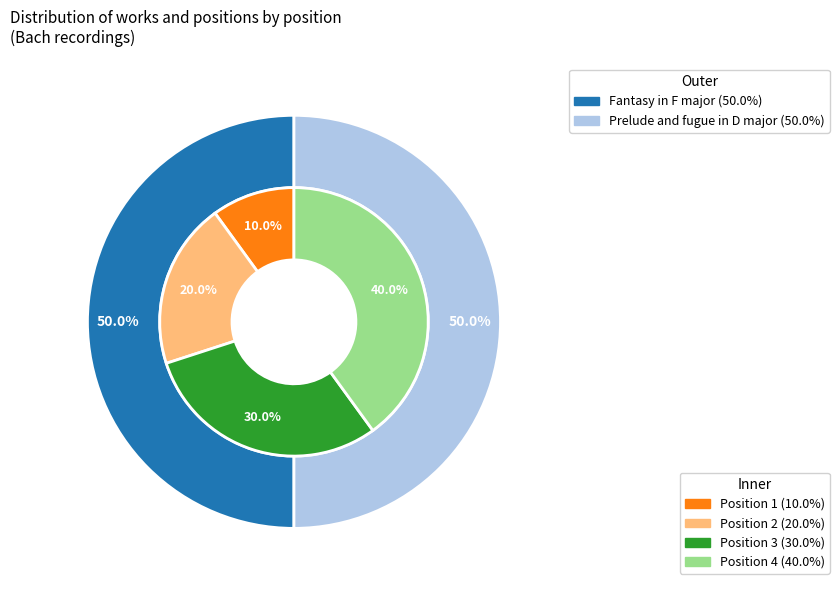

How many slices are in this pie chart?

4